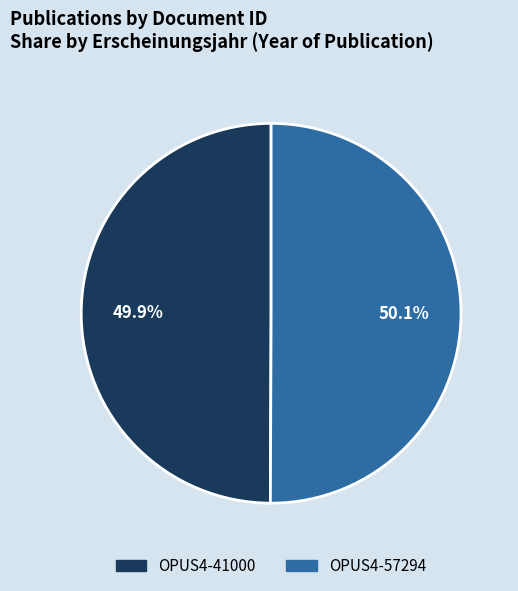

To the nearest percent, what percentage of the pie is OPUS4-57294?

50%